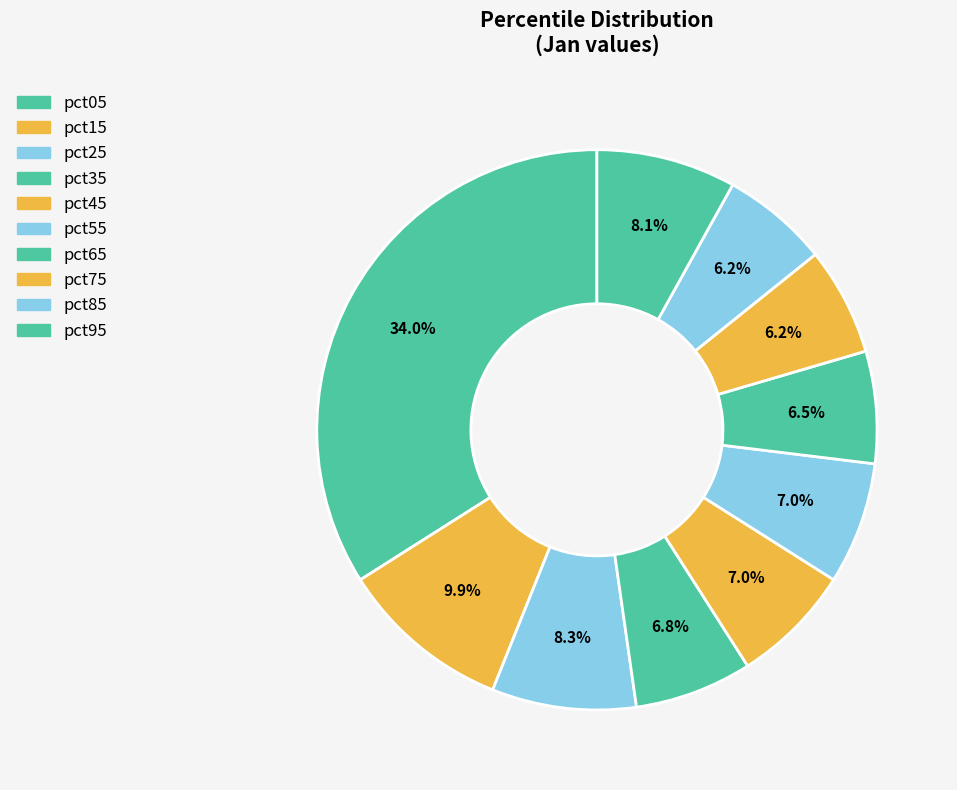

How many slices are in this pie chart?

10